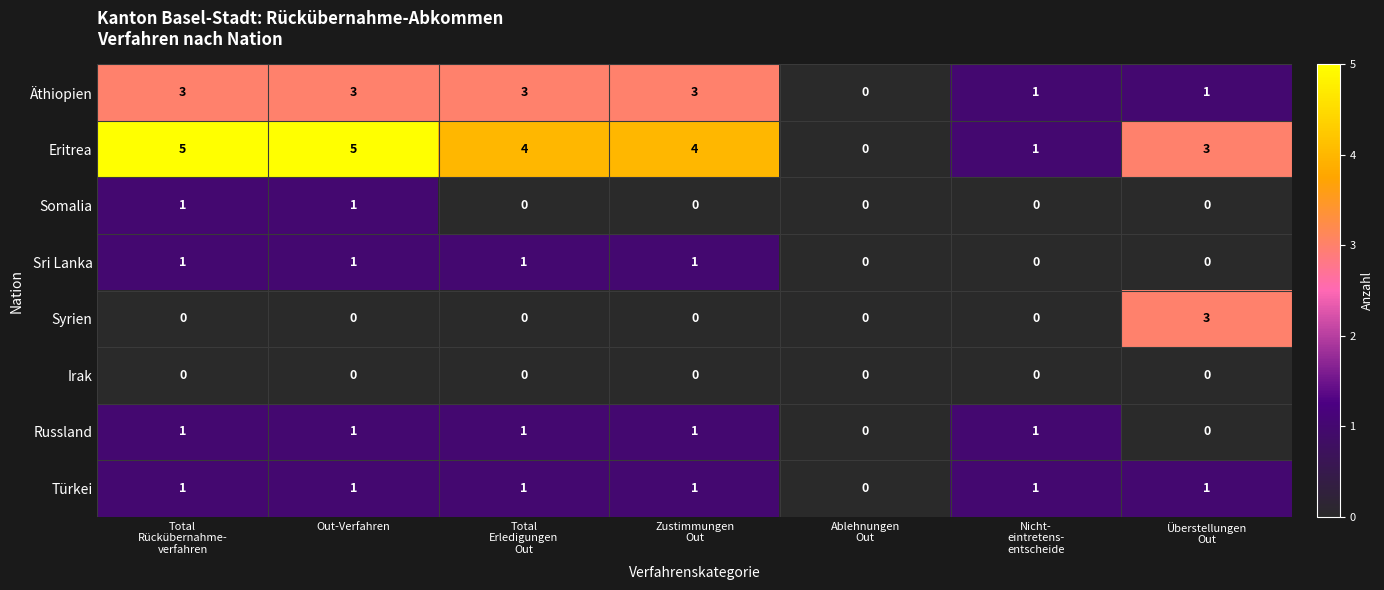

What is the difference between the maximum and minimum values in the Syrien series?

3